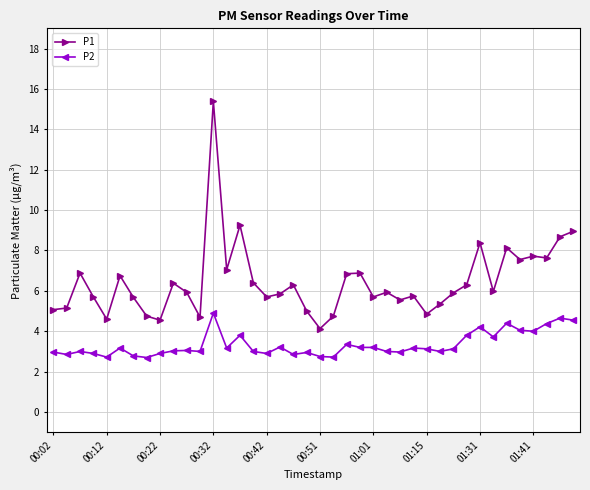

What is the minimum value shown in the chart?

2.7